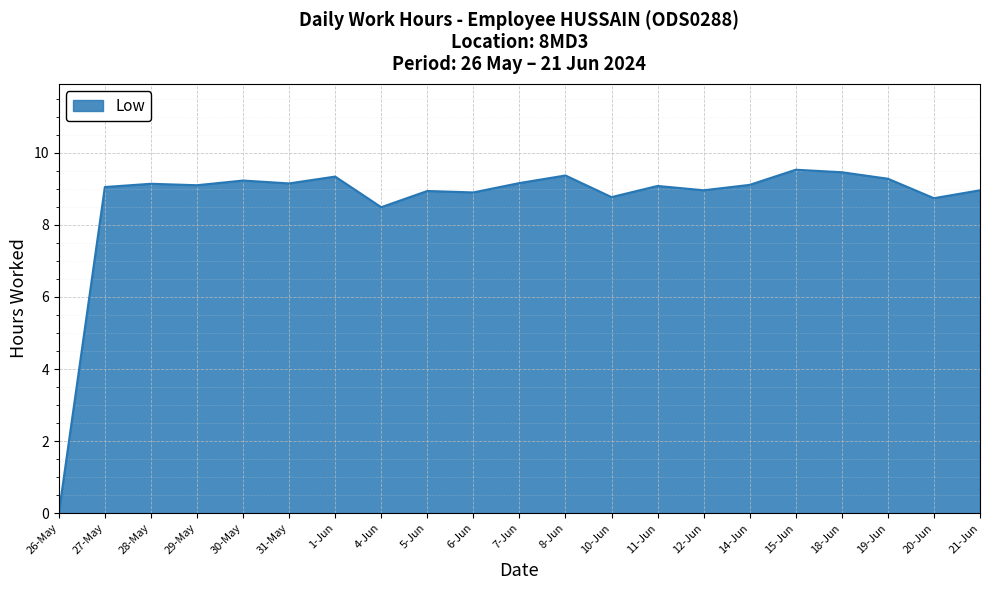

Is it true that the value at 18-Jun is 6.4?

False